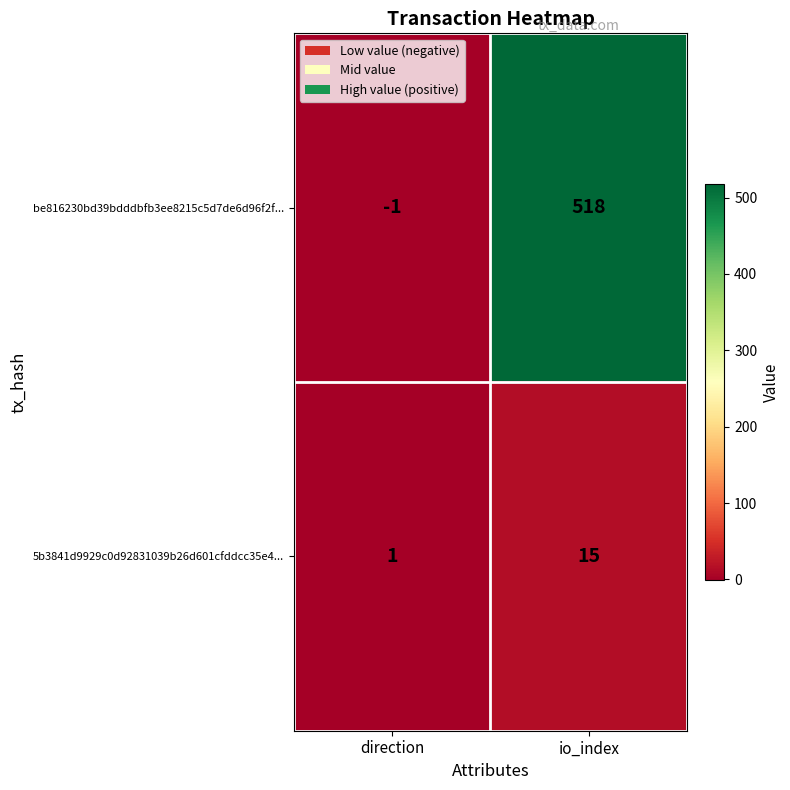

What is the sum of the be816230bd39bdddbfb3ee8215c5d7de6d96f2f... values at direction and io_index?

517